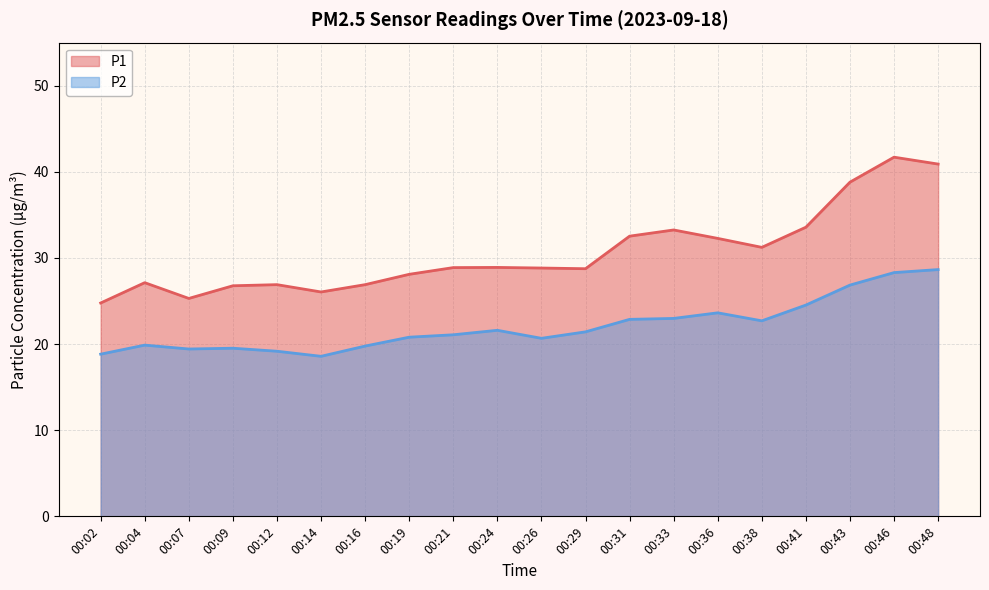

What is the spread (max minus min) of values at 00:29?

7.3